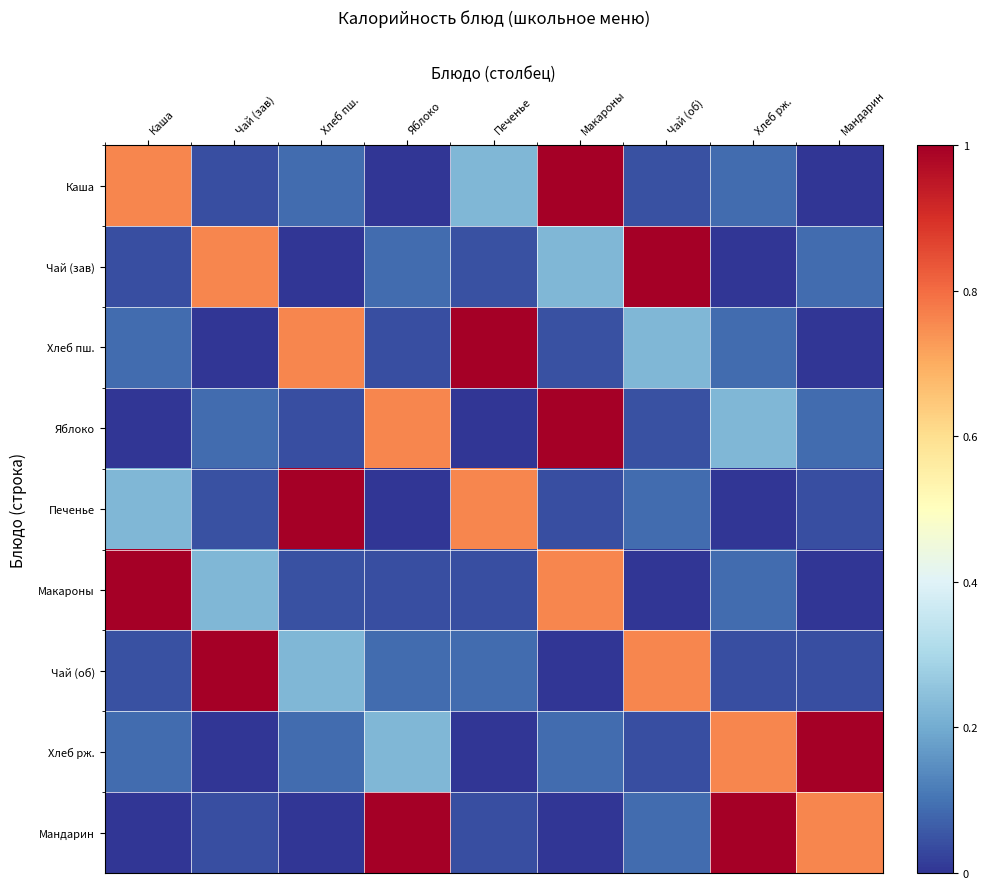

Between Чай (об) and Макароны, which is larger?

Макароны